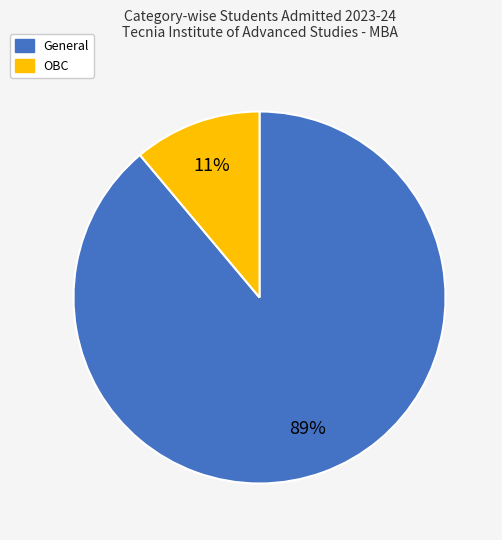

Is there a majority slice in this chart?

Yes